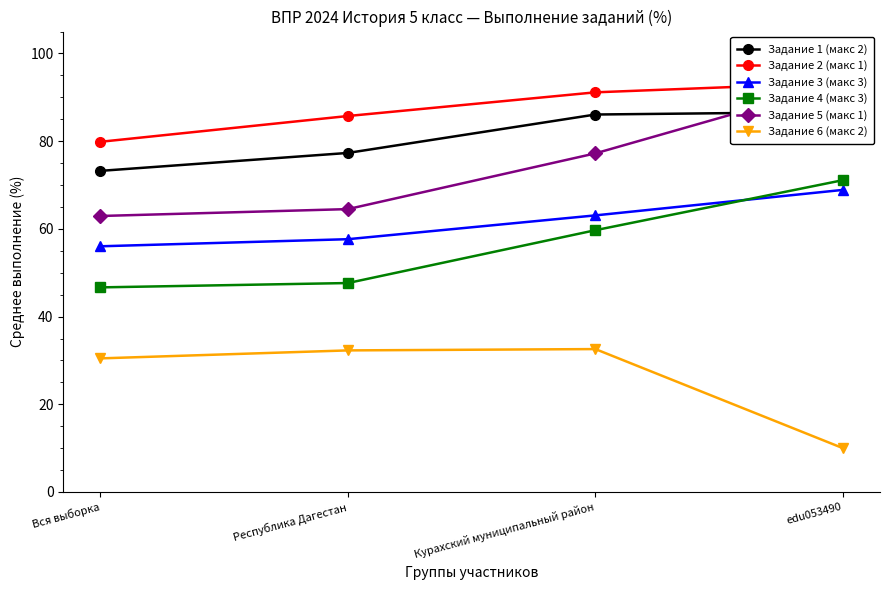

How many times do Задание 3 (макс 3) and Задание 4 (макс 3) cross each other?

1